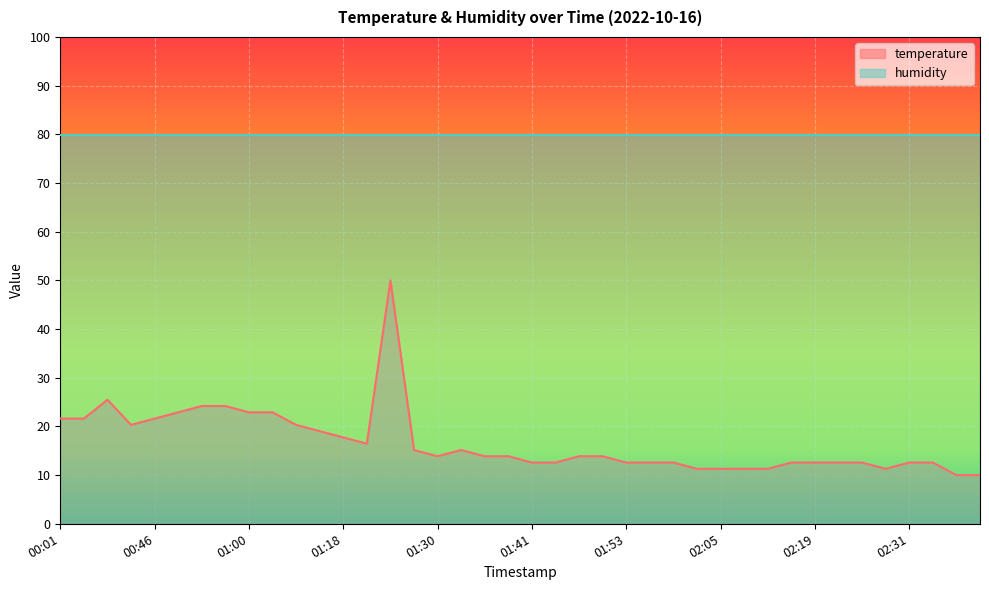

How many points are higher than both their immediate neighbors (excluding endpoints)?

3